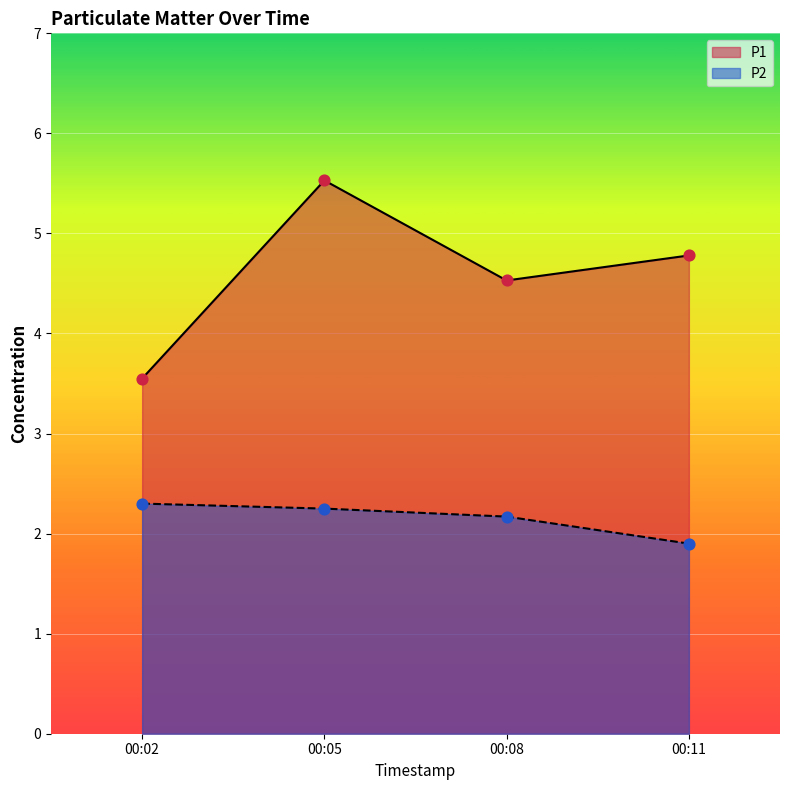

At how many categories does at least one series exceed 4?

3